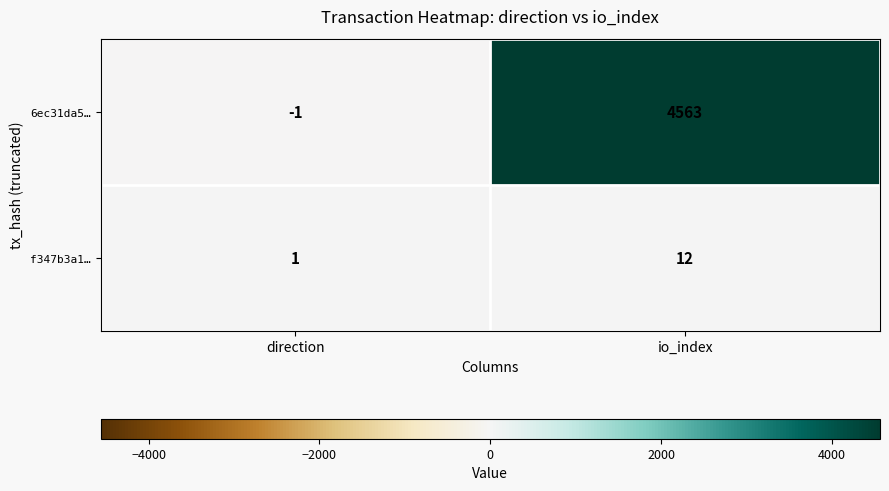

Count the number of data series in this chart.

2